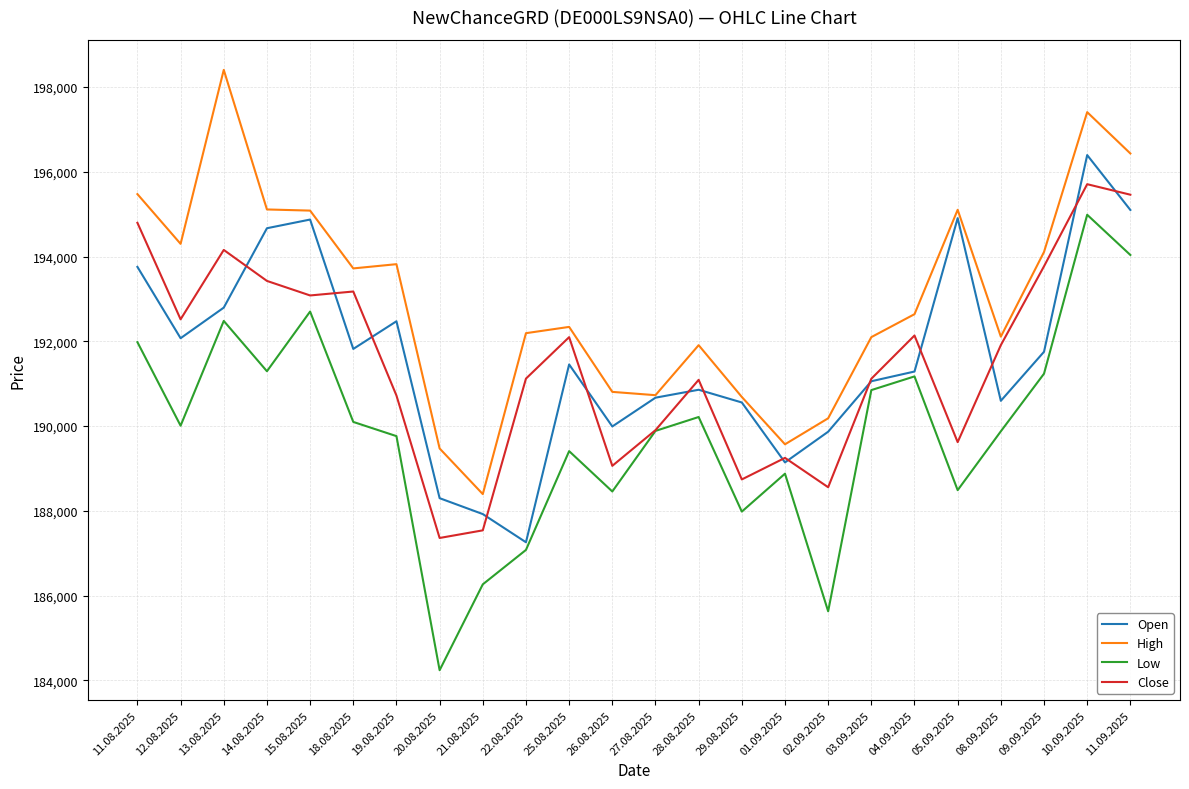

What is the smallest value displayed?

184239